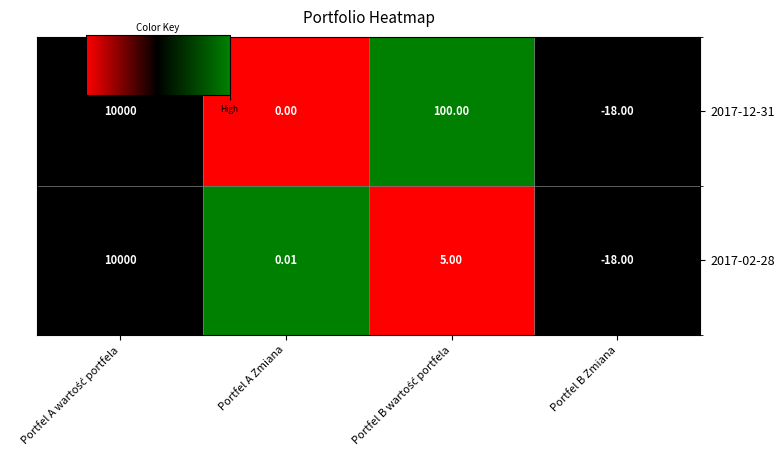

How many categories are shown in the chart?

4